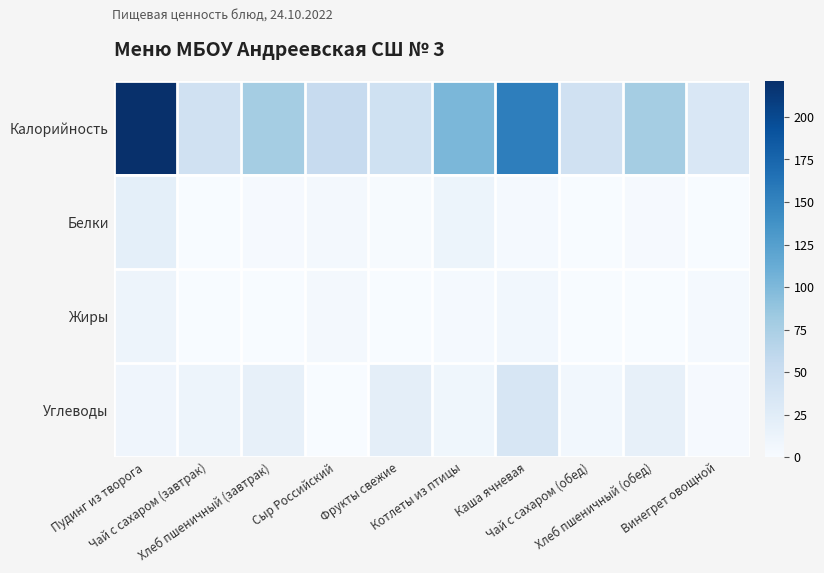

Which label corresponds to the largest value in the chart?

Пудинг из творога